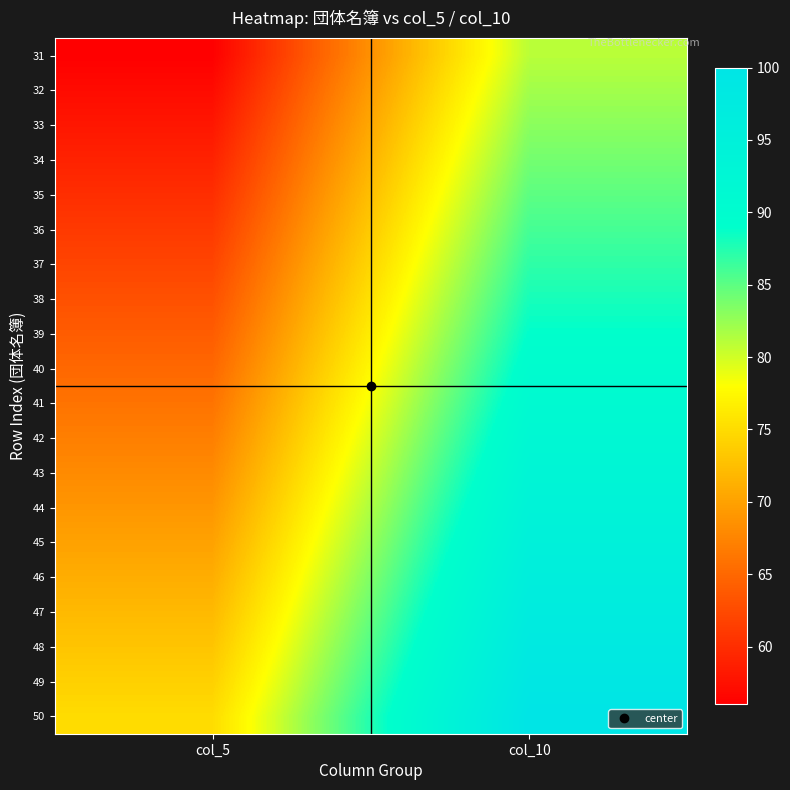

Reading left to right, transcribe all the data shown in this chart.

31: col_5=56	col_10=81
32: col_5=57	col_10=82
33: col_5=58	col_10=83
34: col_5=59	col_10=84
35: col_5=60	col_10=85
36: col_5=61	col_10=86
37: col_5=62	col_10=87
38: col_5=63	col_10=88
39: col_5=64	col_10=89
40: col_5=65	col_10=90
41: col_5=66	col_10=91
42: col_5=67	col_10=92
43: col_5=68	col_10=93
44: col_5=69	col_10=94
45: col_5=70	col_10=95
46: col_5=71	col_10=96
47: col_5=72	col_10=97
48: col_5=73	col_10=98
49: col_5=74	col_10=99
50: col_5=75	col_10=100